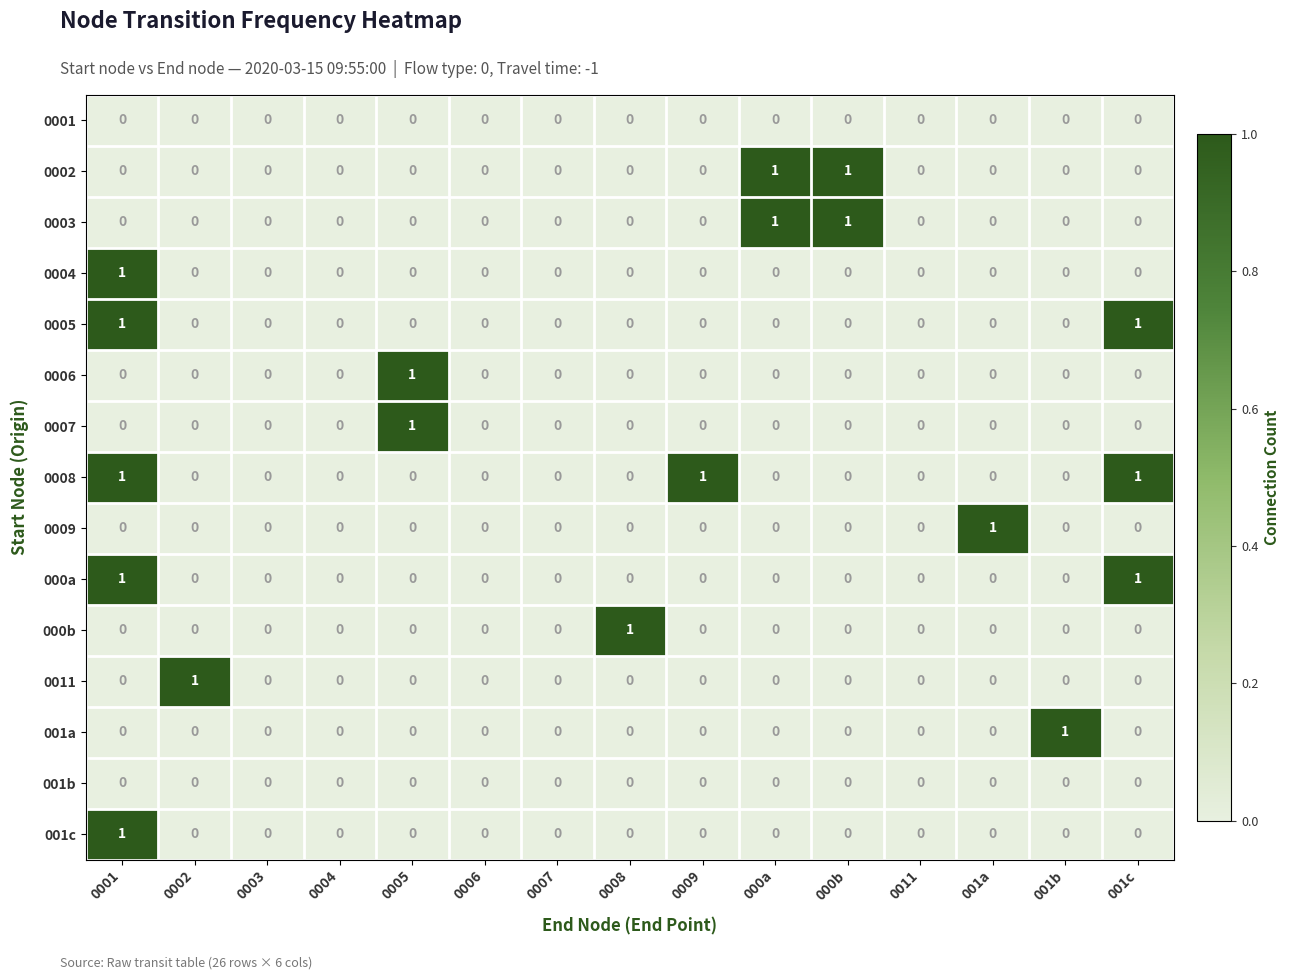

Between 0002 and 0004, which series saw the biggest shift?

0011